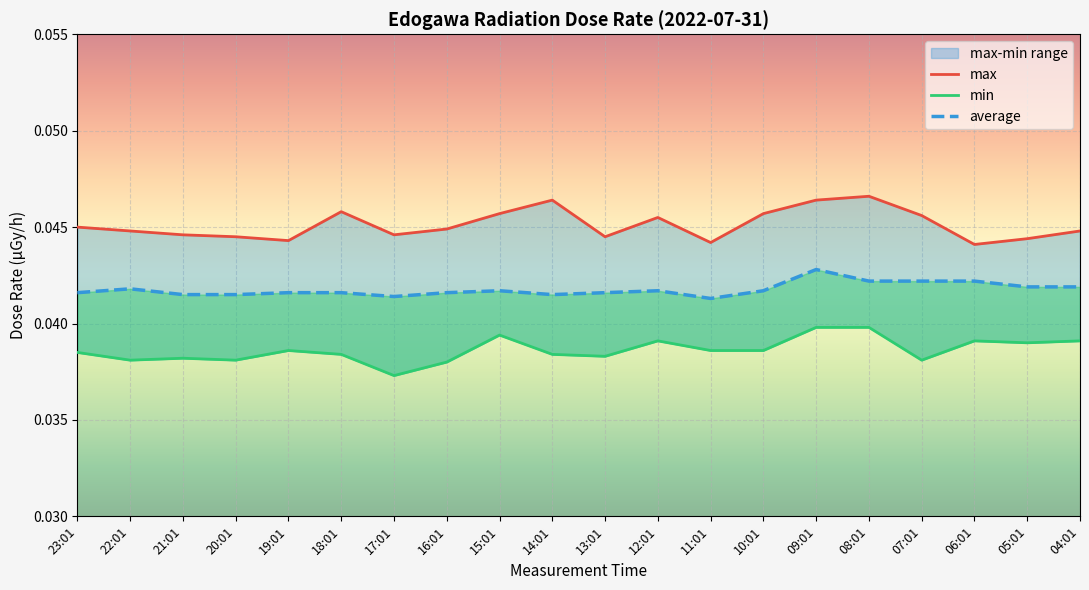

The value of average at 17:01 is 0.0. True or false?

True